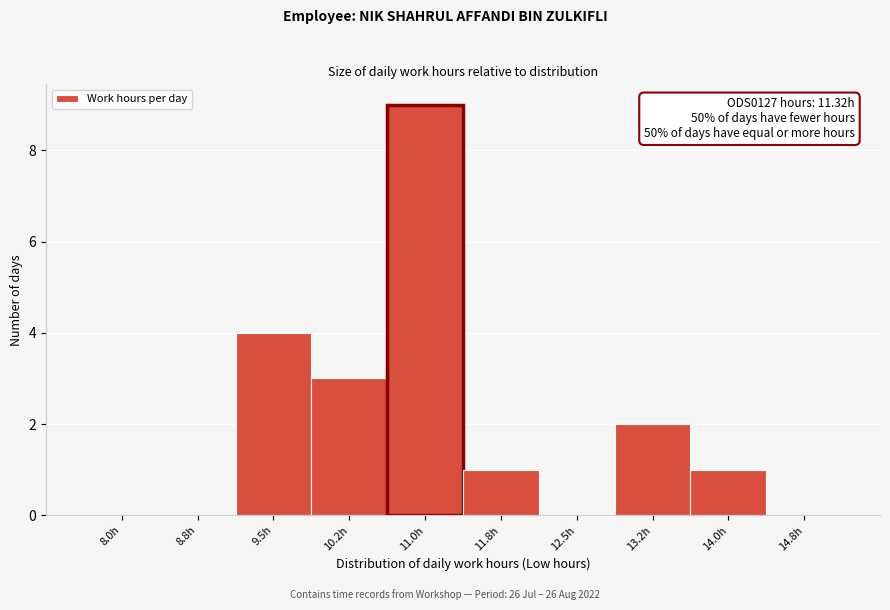

Reading left to right, what are all the values shown in this chart?

8.0h=0	8.8h=0	9.5h=4	10.2h=3	11.0h=9	11.8h=1	12.5h=0	13.2h=2	14.0h=1	14.8h=0